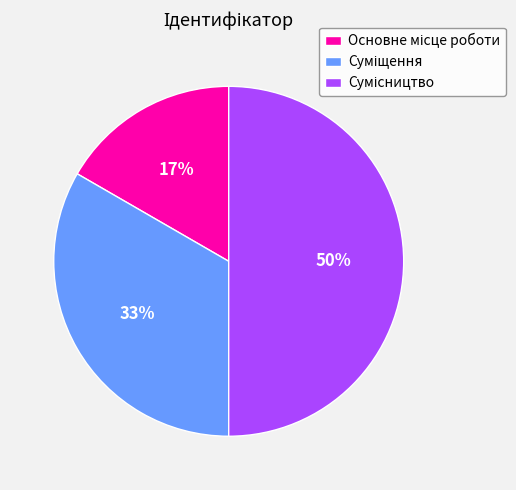

To the nearest percent, what is the average slice percentage?

33%